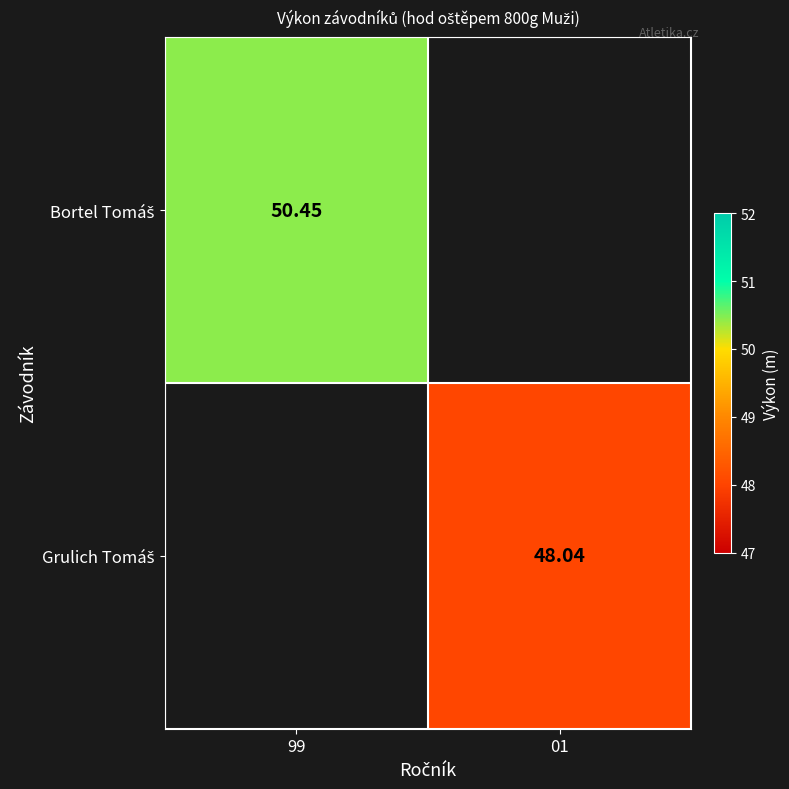

At how many categories does at least one series exceed 48?

2